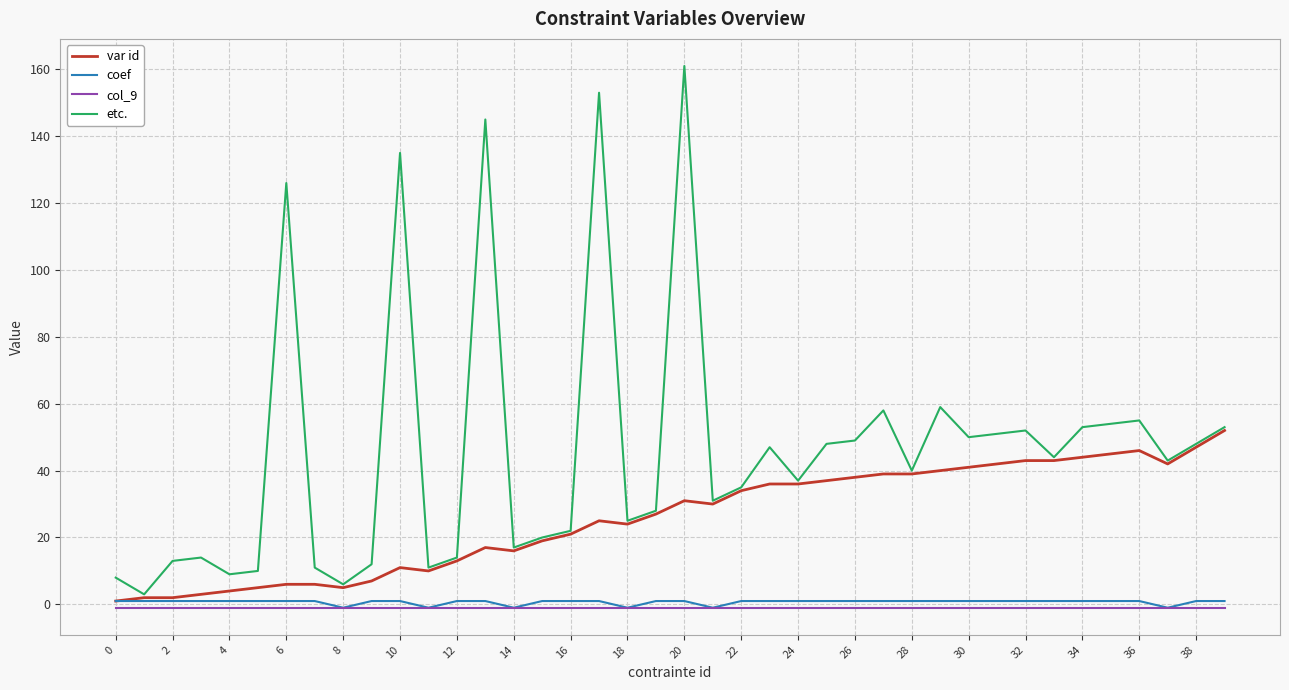

Rank the series by their maximum value, from highest to lowest.

etc., var id, coef, col_9